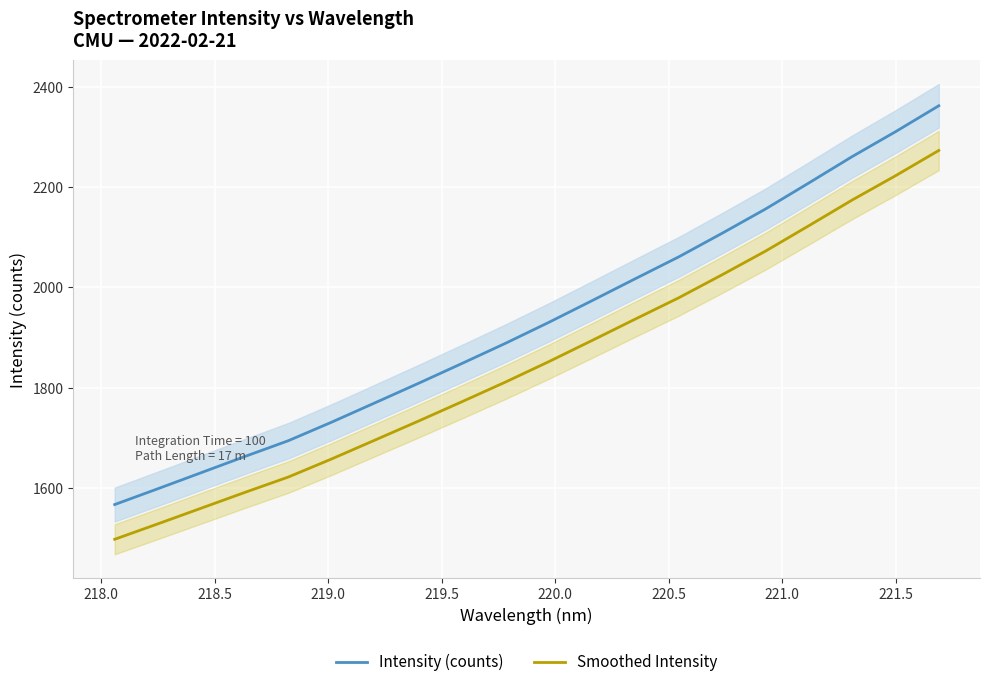

What is the highest value of the Smoothed Intensity series?

2272.9